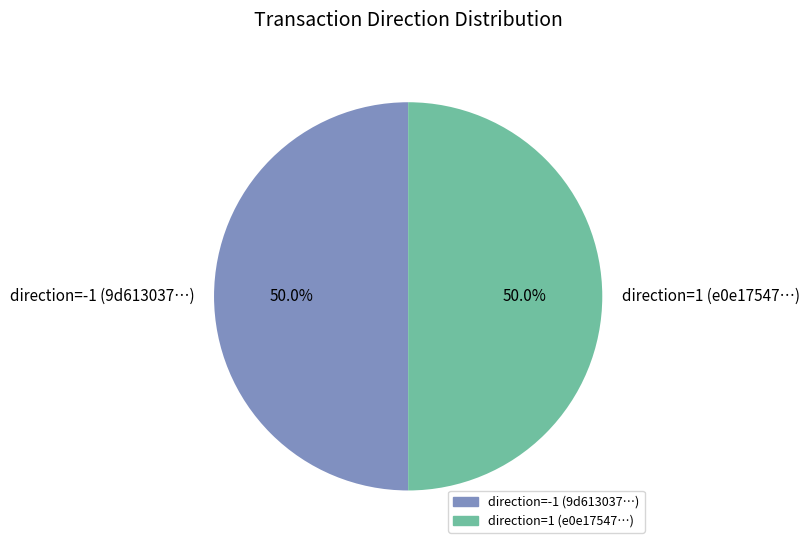

What percentage do direction=1 (e0e17547…) and direction=-1 (9d613037…) together represent?

100.0%